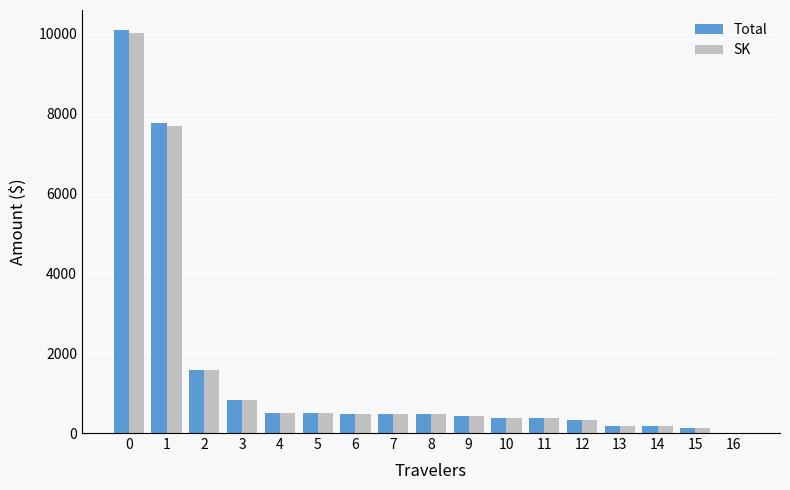

Is the value of SK at 4 greater than the value of Total at 2?

No